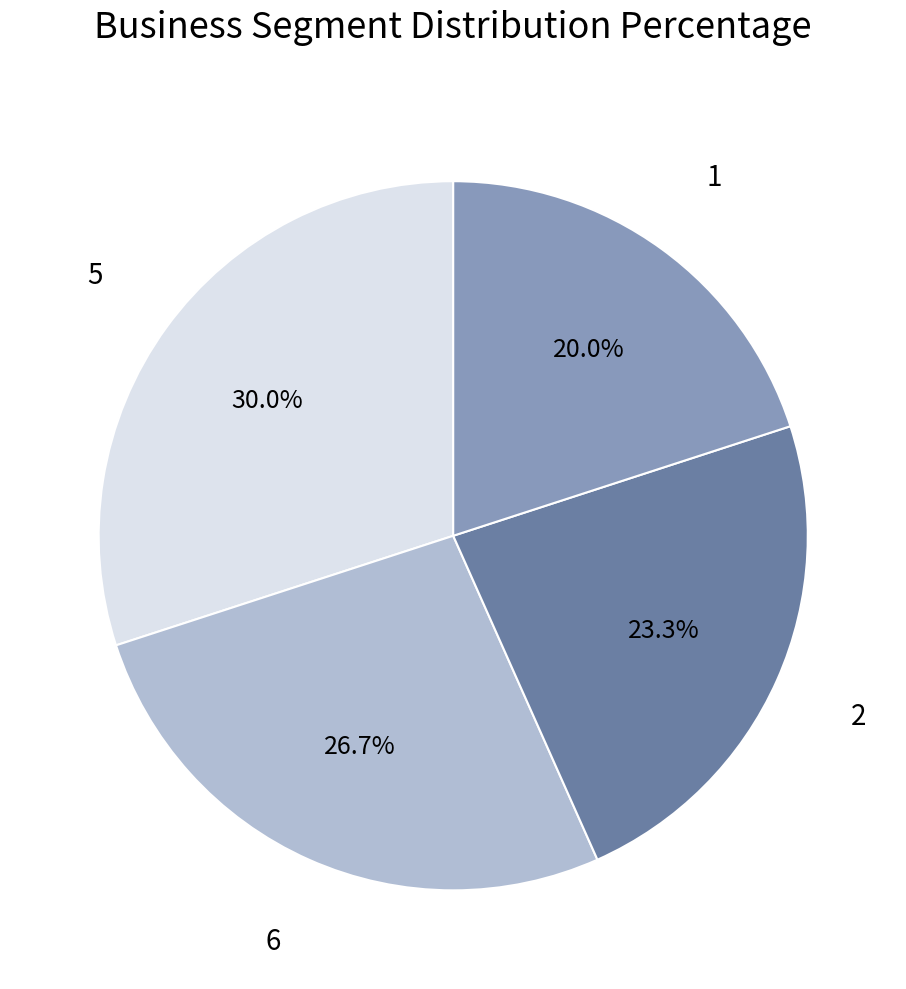

To the nearest percent, what is the difference between the largest and smallest slice percentages?

10%